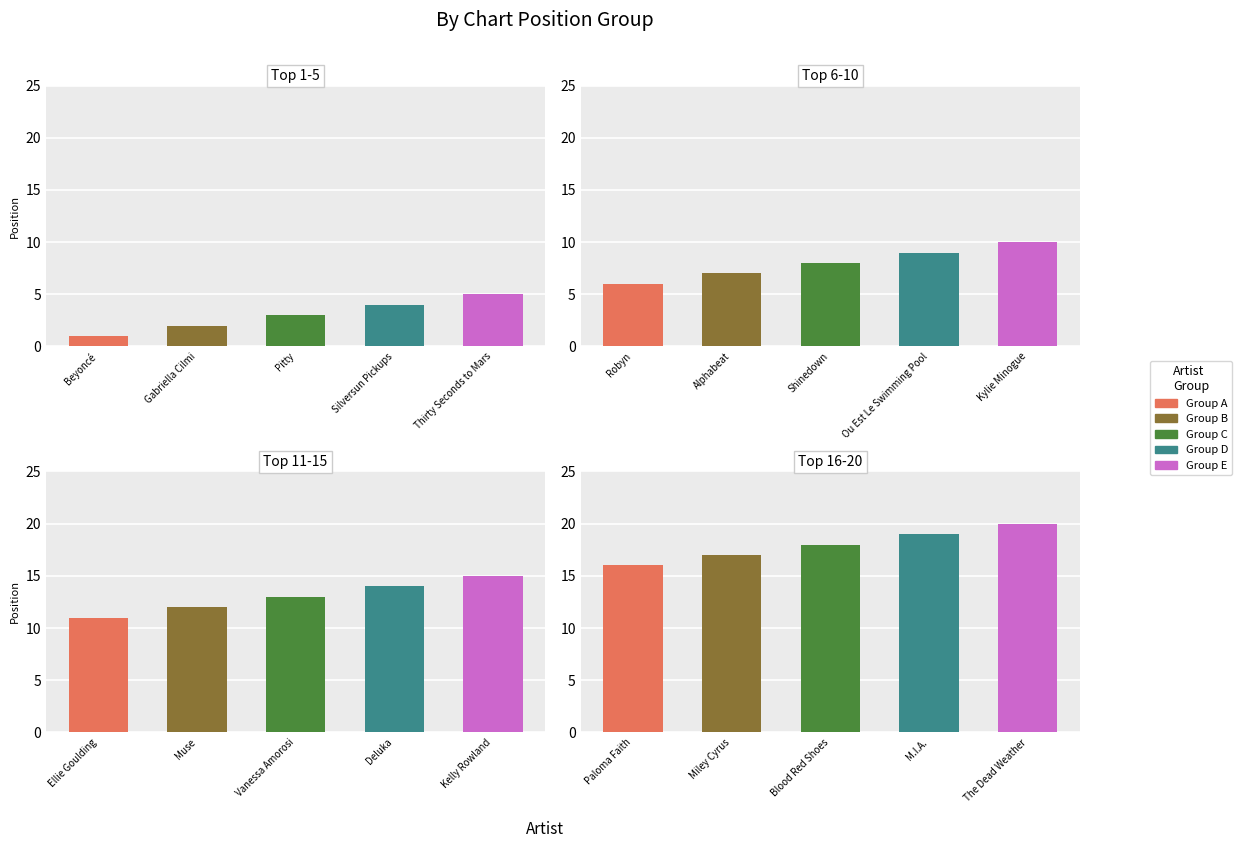

Is it true that the value at Vanessa Amorosi is 19?

False